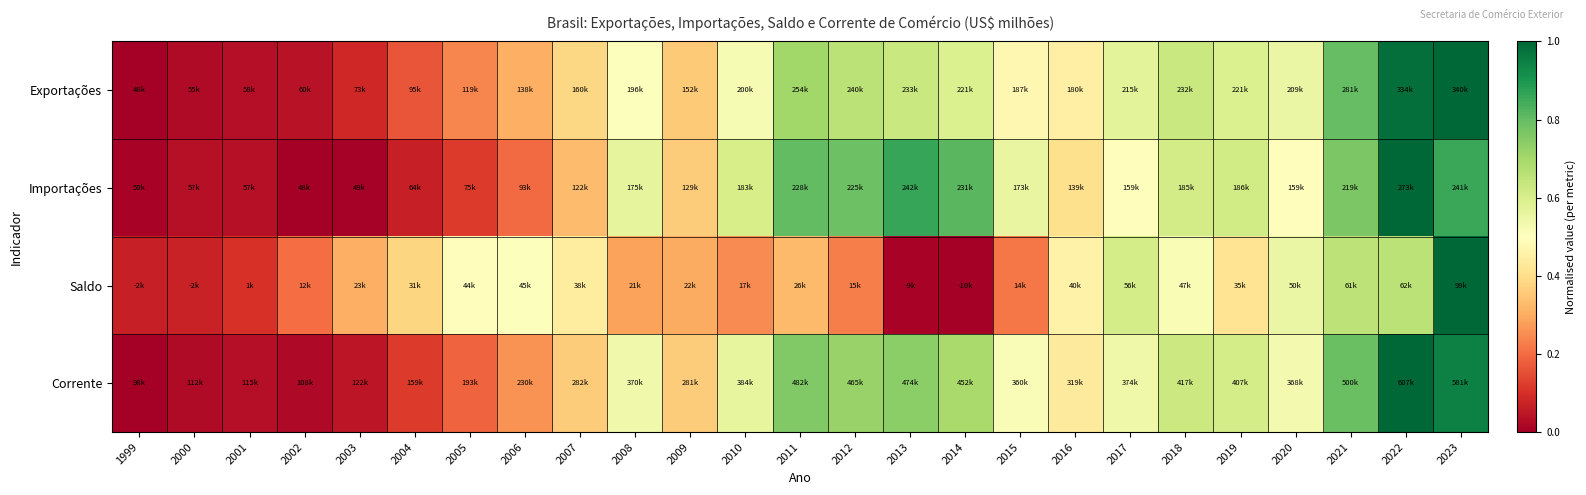

At how many categories does at least one series exceed 0?

25